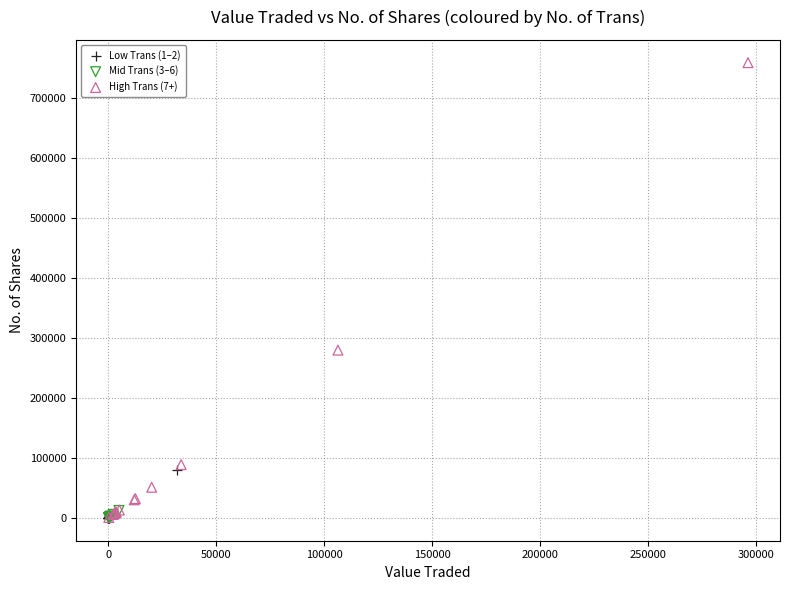

Which series has the largest Y range (max minus min)?

High Trans (7+)